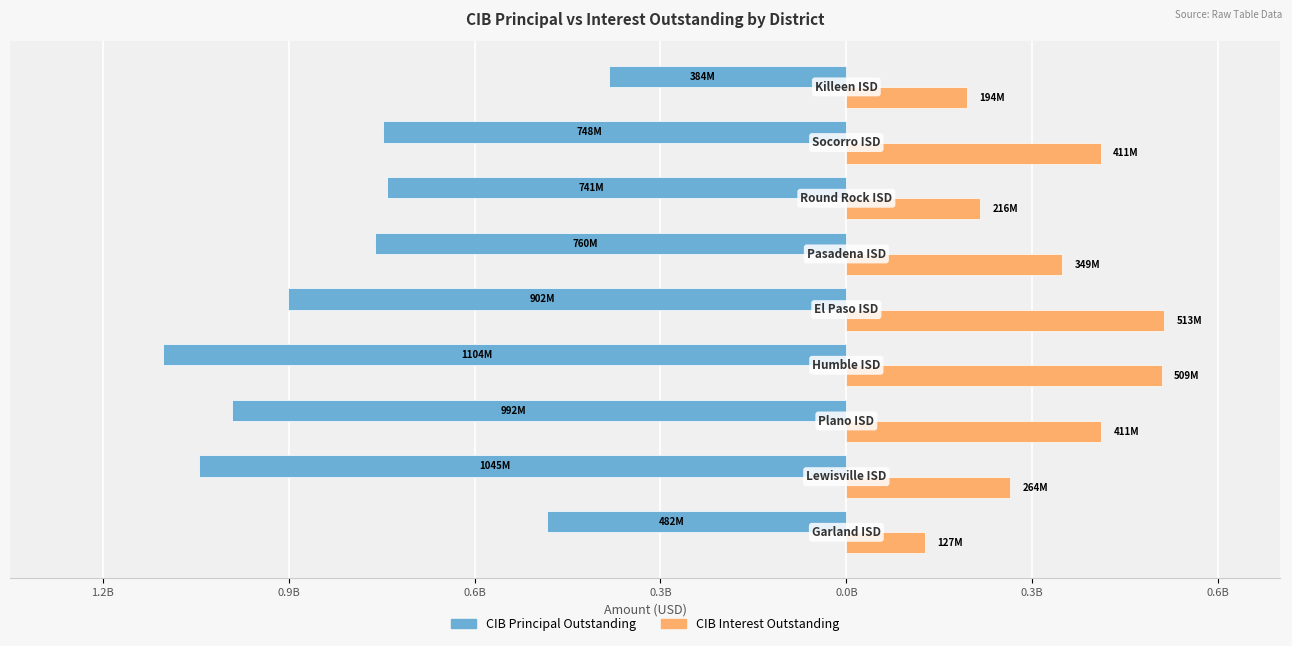

What are all the series names shown in the legend?

CIB Principal Outstanding, CIB Interest Outstanding